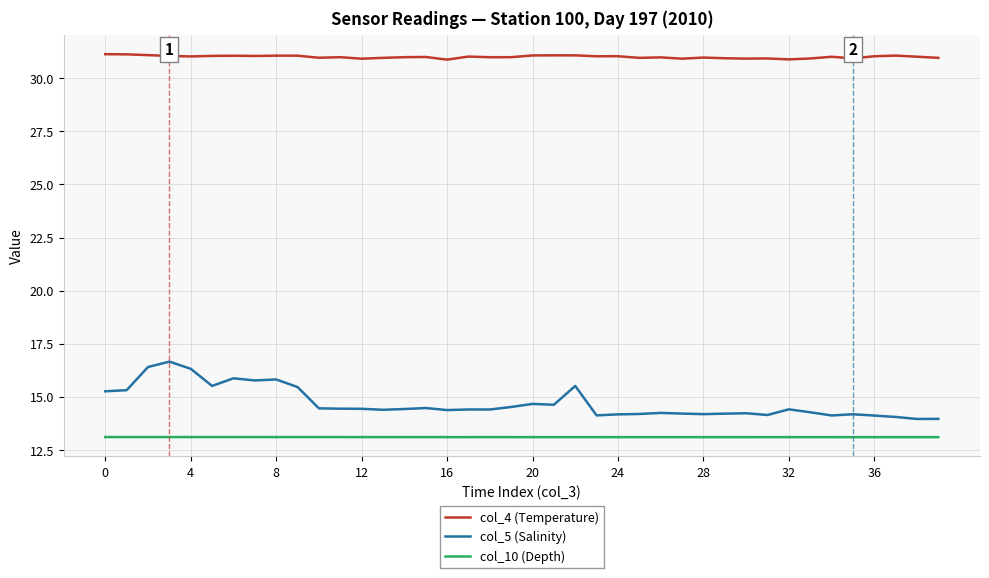

Which series has the widest spread of values?

col_5 (Salinity)